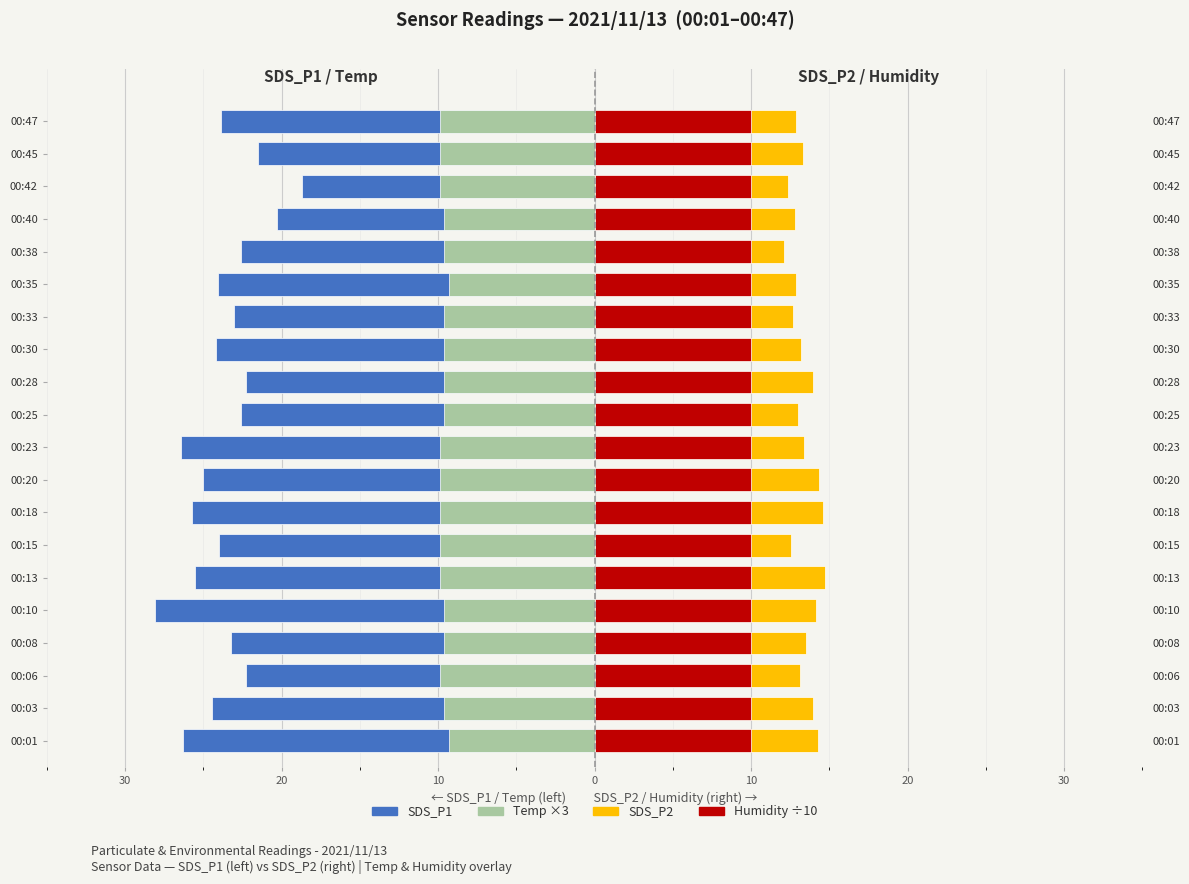

What is the sum of the Temp ×3 (Left) values at 00:23 and 00:33?

-19.5